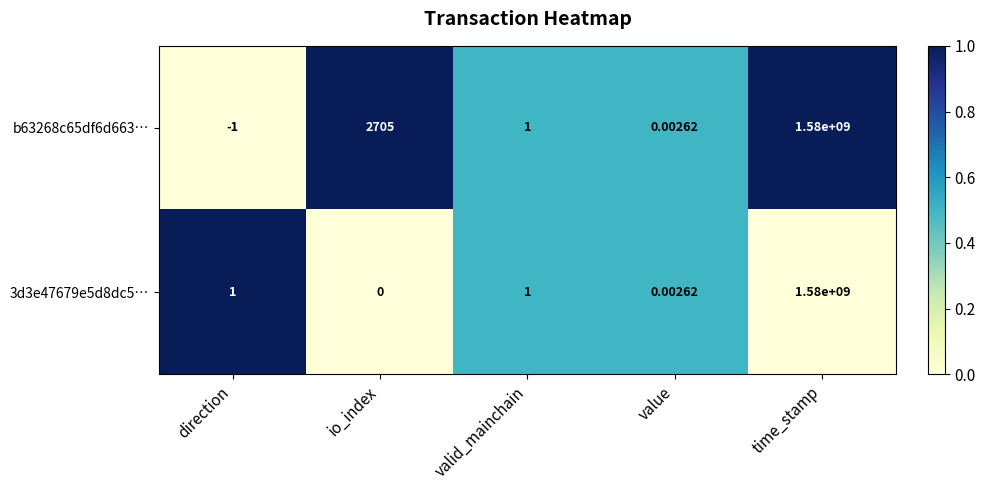

Where does the b63268c65df6d663… series first go above 1?

io_index